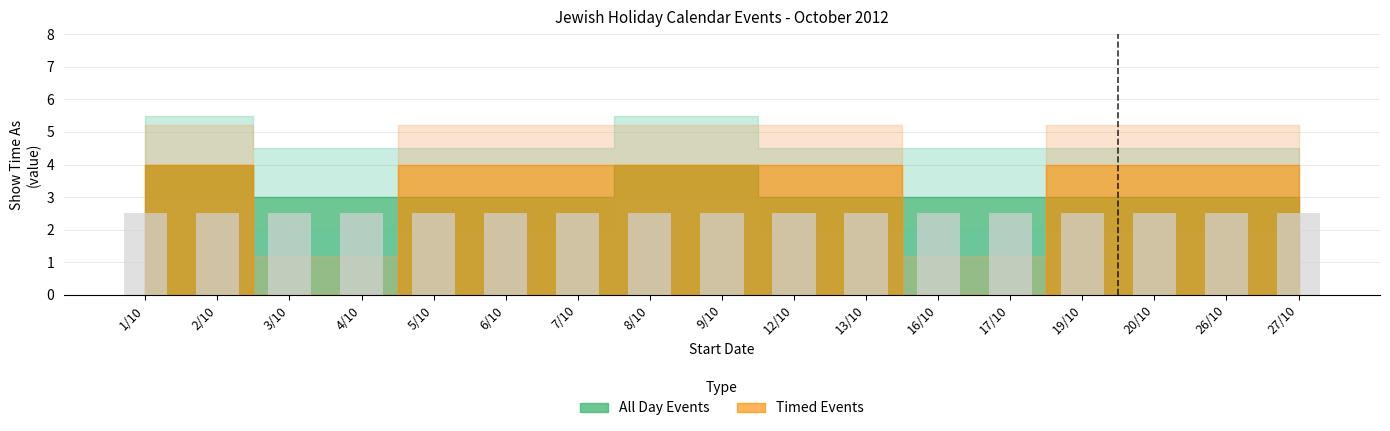

True or false: Timed Events has a value of 6 at 8/10.

False